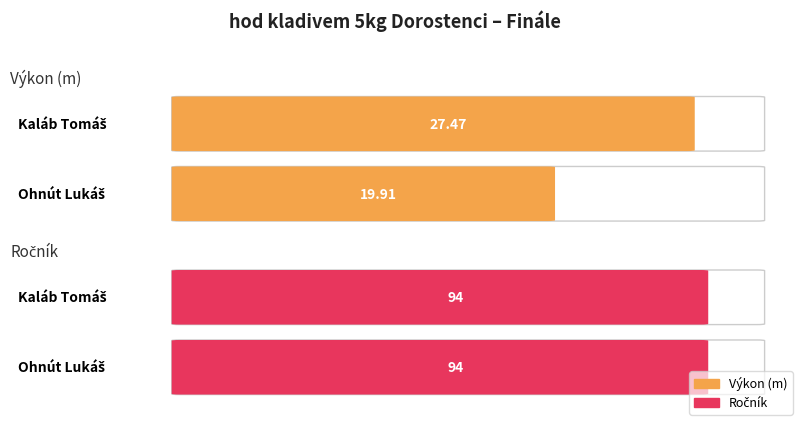

How many bars are there in each group?

2